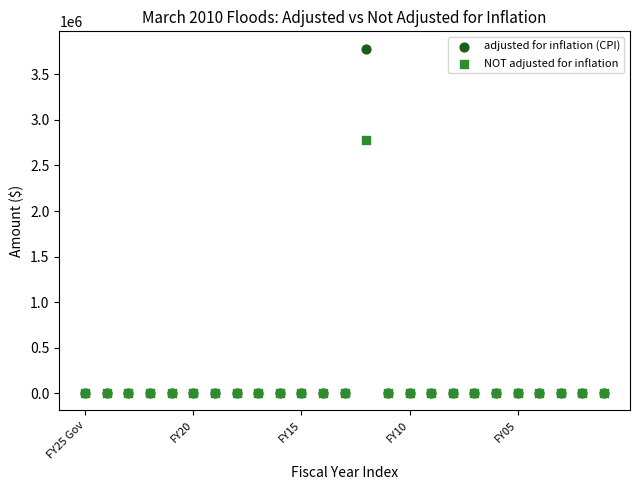

Across all series, what Y value is closest to 1892187?

2783277